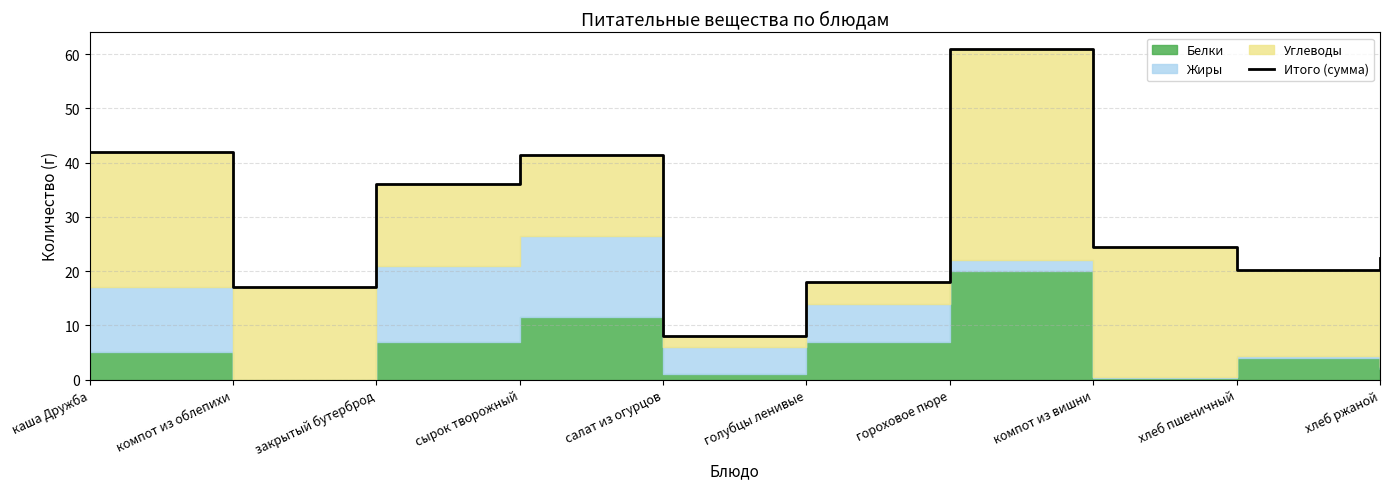

Reading left to right, transcribe all the data shown in this chart.

каша Дружба=42.0	компот из облепихи=17.0	закрытый бутерброд=36.0	сырок творожный=41.5	салат из огурцов=8.0	голубцы ленивые=18.0	гороховое пюре=61.0	компот из вишни=24.4	хлеб пшеничный=20.3	хлеб ржаной=22.3